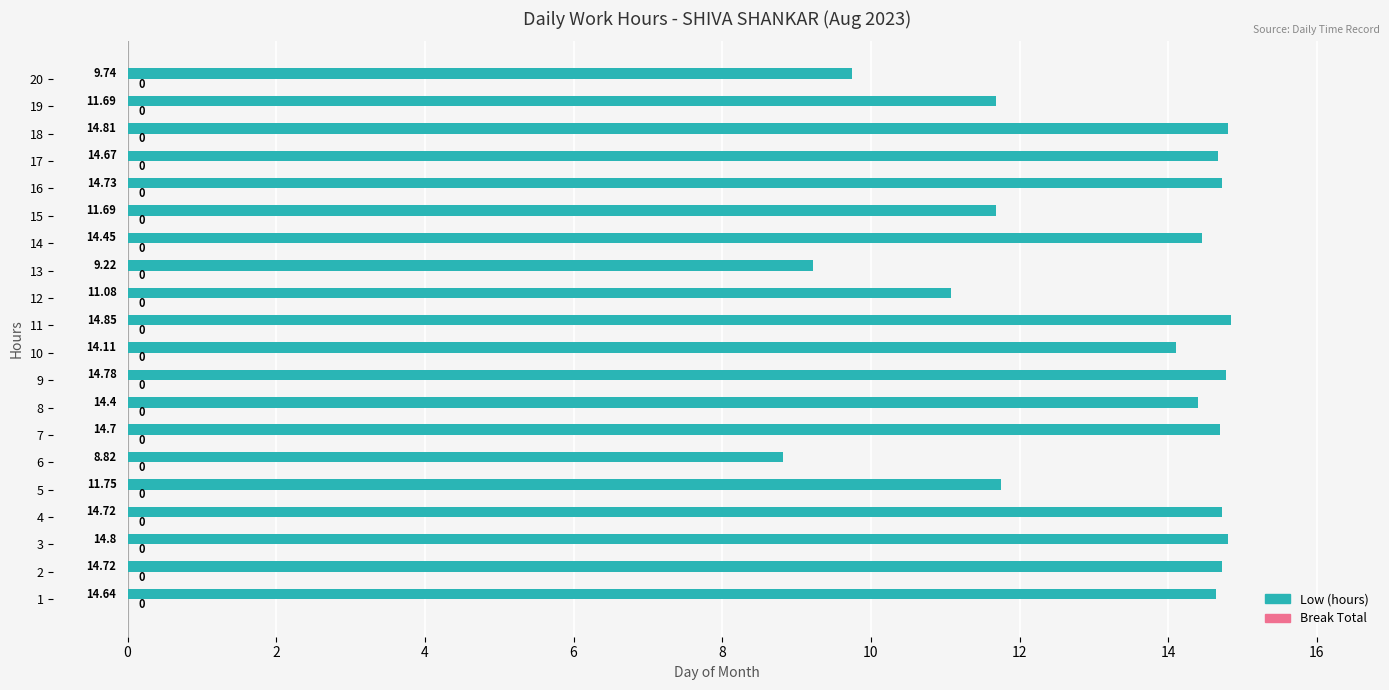

What is the change in value from 5 to 9?

+3.0